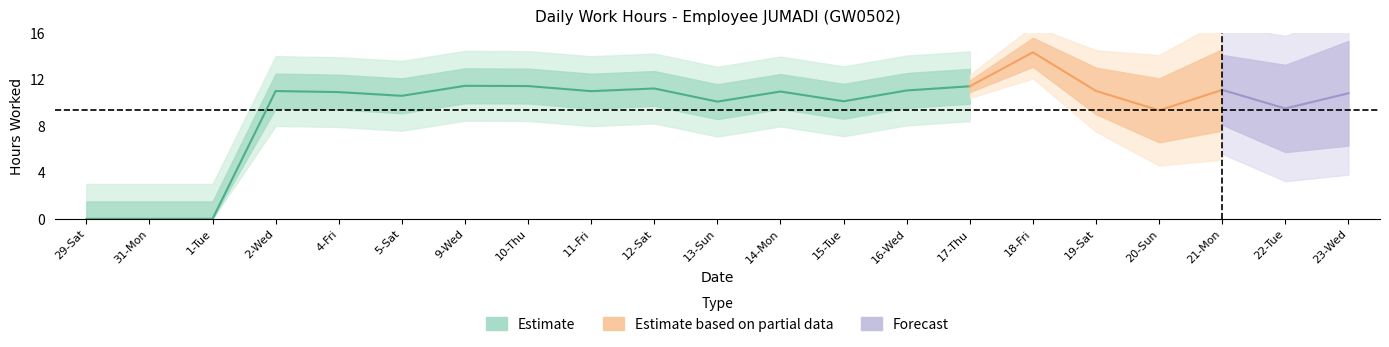

What is the sum of the values at 19-Sat and 12-Sat?

22.2